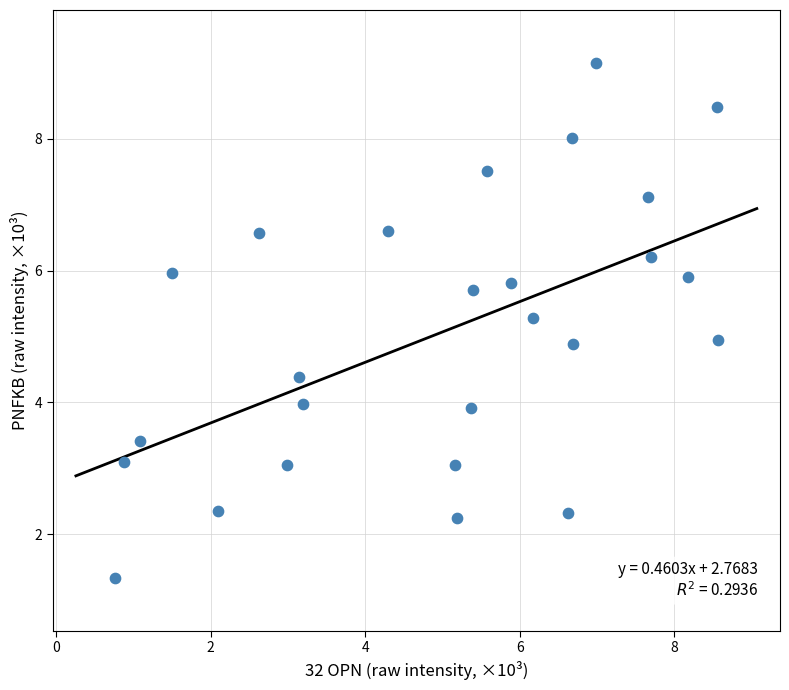

What is the range of X values (max minus min)?

7.8